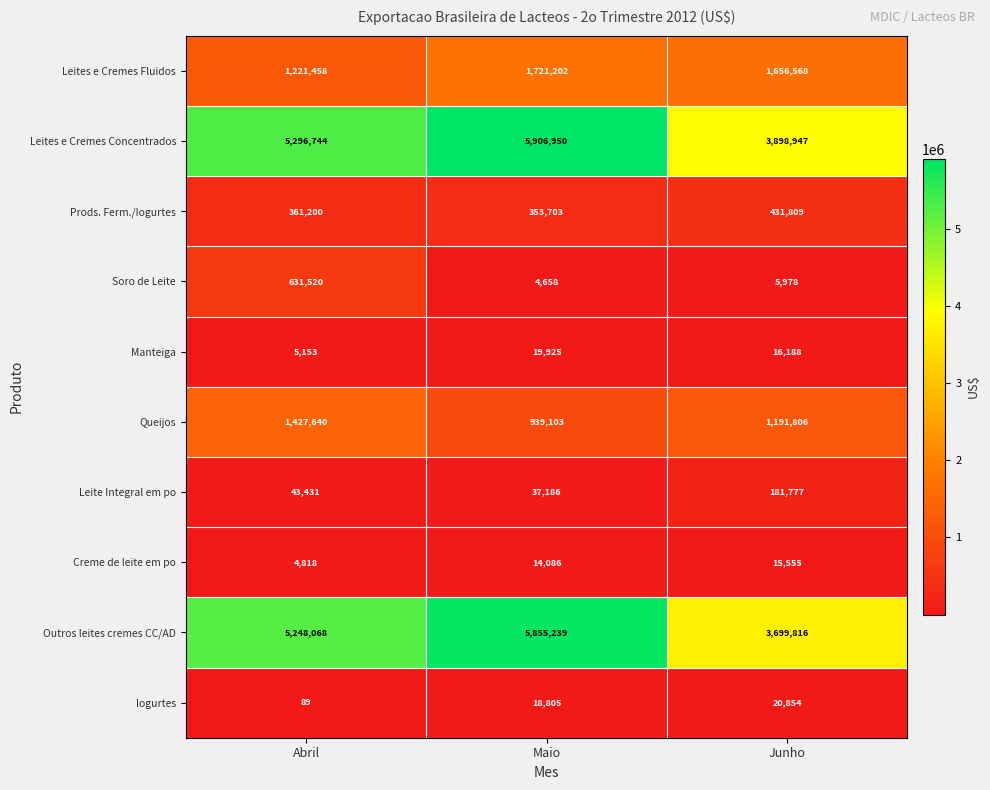

Rank the series by their maximum value, from highest to lowest.

Leites e Cremes Concentrados, Outros leites cremes CC/AD, Leites e Cremes Fluidos, Queijos, Soro de Leite, Prods. Ferm./Iogurtes, Leite Integral em po, Iogurtes, Manteiga, Creme de leite em po